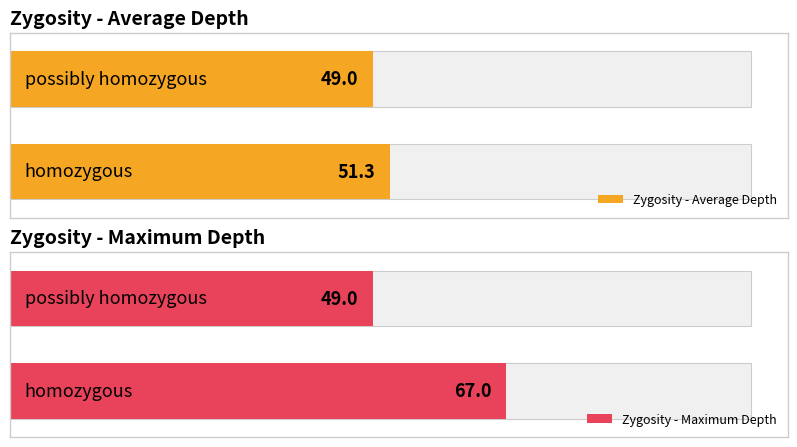

How many Zygosity - Average Depth values are between 49 and 51?

1